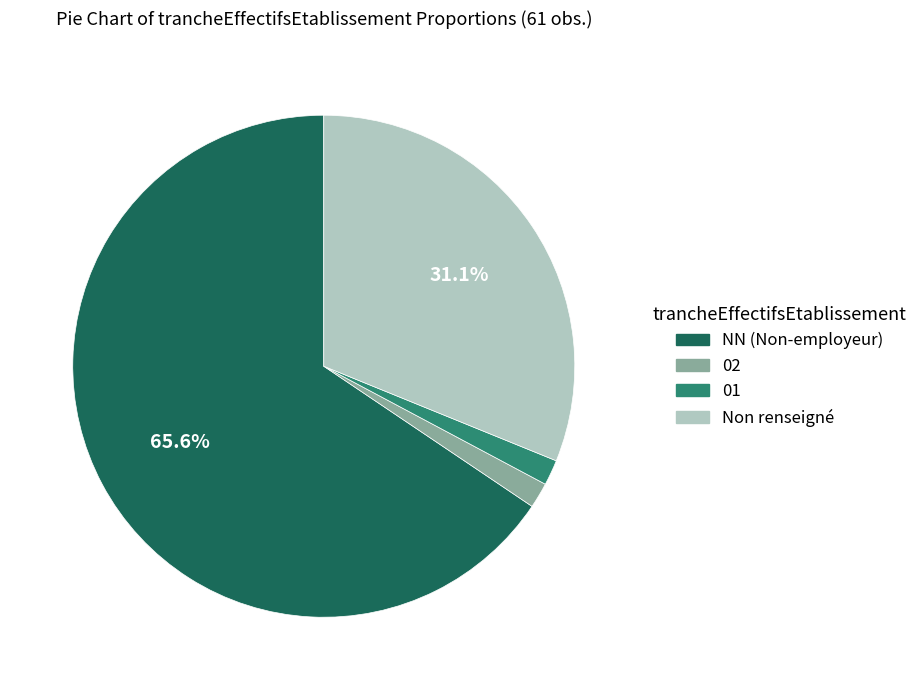

Is there any slice that represents more than half of the pie?

Yes